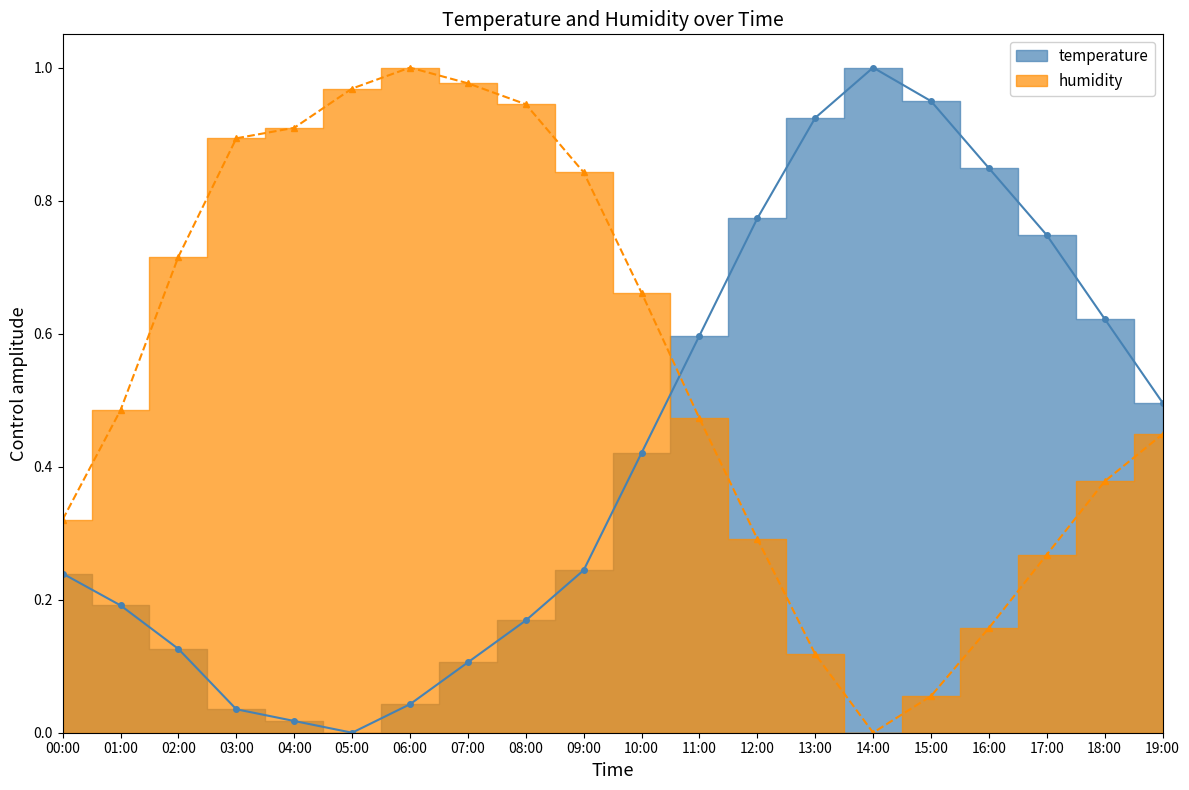

Reading right to left, what are all the values shown in this chart?

temperature: 0.5	0.6	0.7	0.8	0.9	1.0	0.9	0.8	0.6	0.4	0.2	0.2	0.1	0.0	0.0	0.0	0.0	0.1	0.2	0.2
humidity: 0.4	0.4	0.3	0.2	0.1	0.0	0.1	0.3	0.5	0.7	0.8	0.9	1.0	1.0	1.0	0.9	0.9	0.7	0.5	0.3